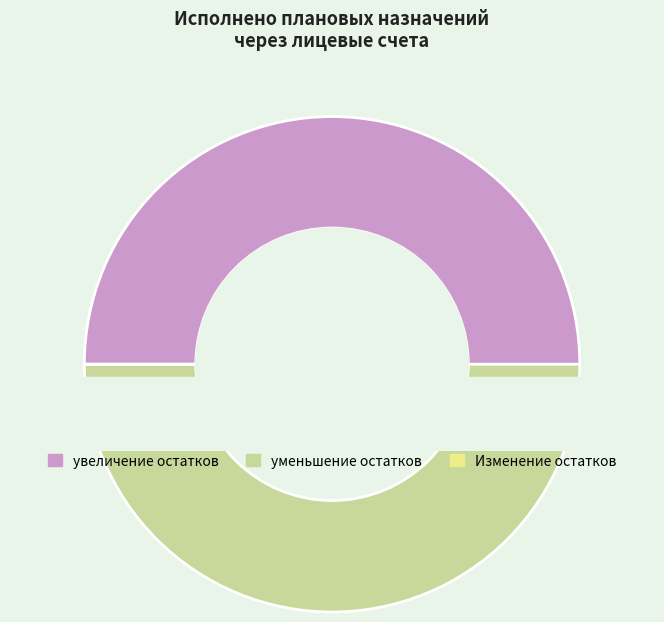

How many segments does this pie chart have?

3